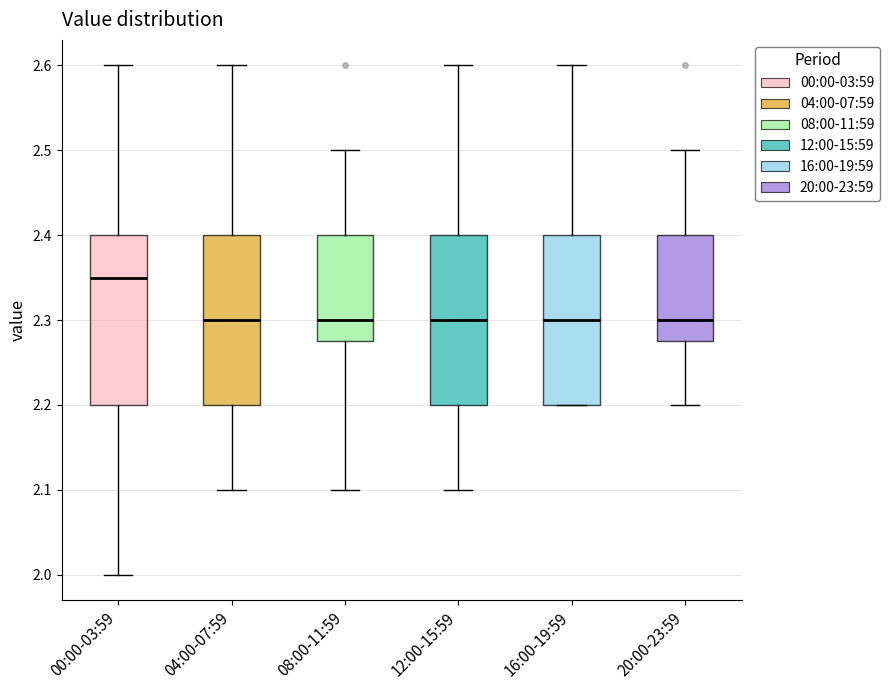

Where is the lower edge of the box for 00:00-03:59 on the y-axis? The values are not printed on the chart, so give them approximately, as read against the axis.

2.20